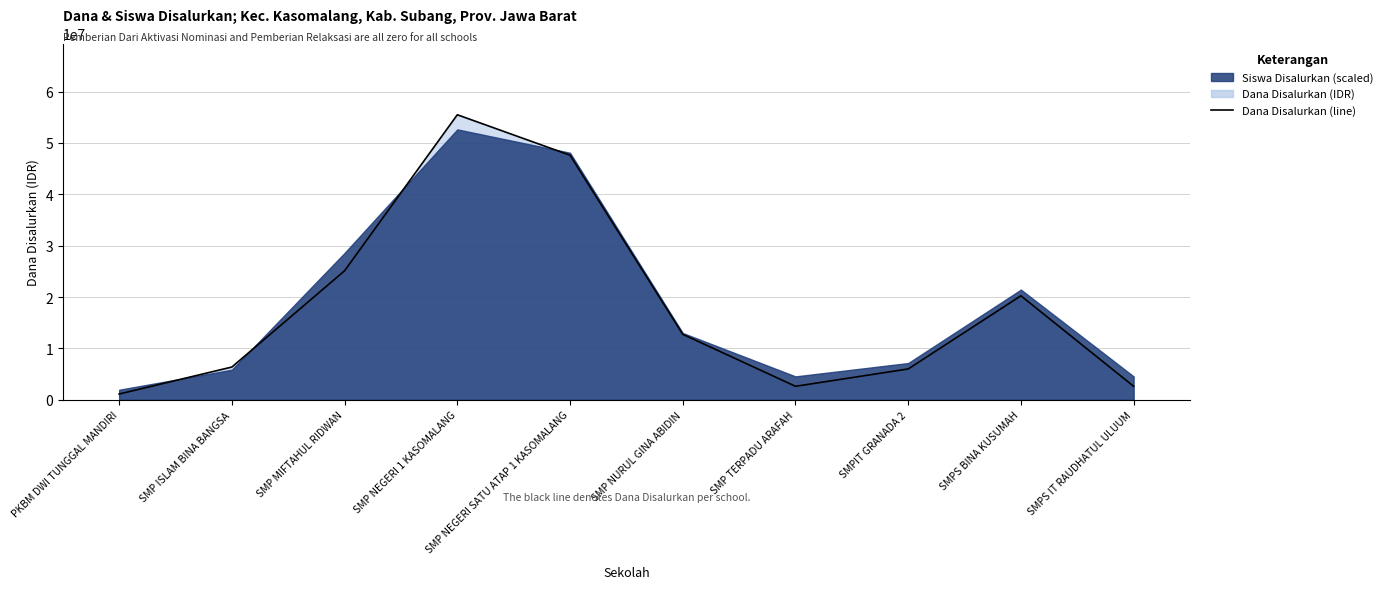

What is the average value?

18000000